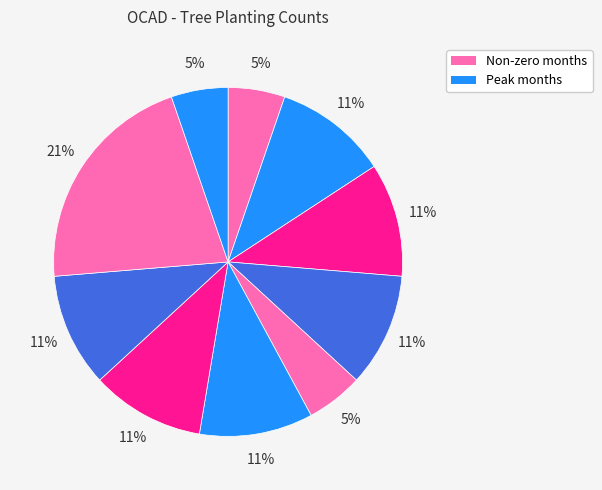

Which slice is the largest?

2019-07